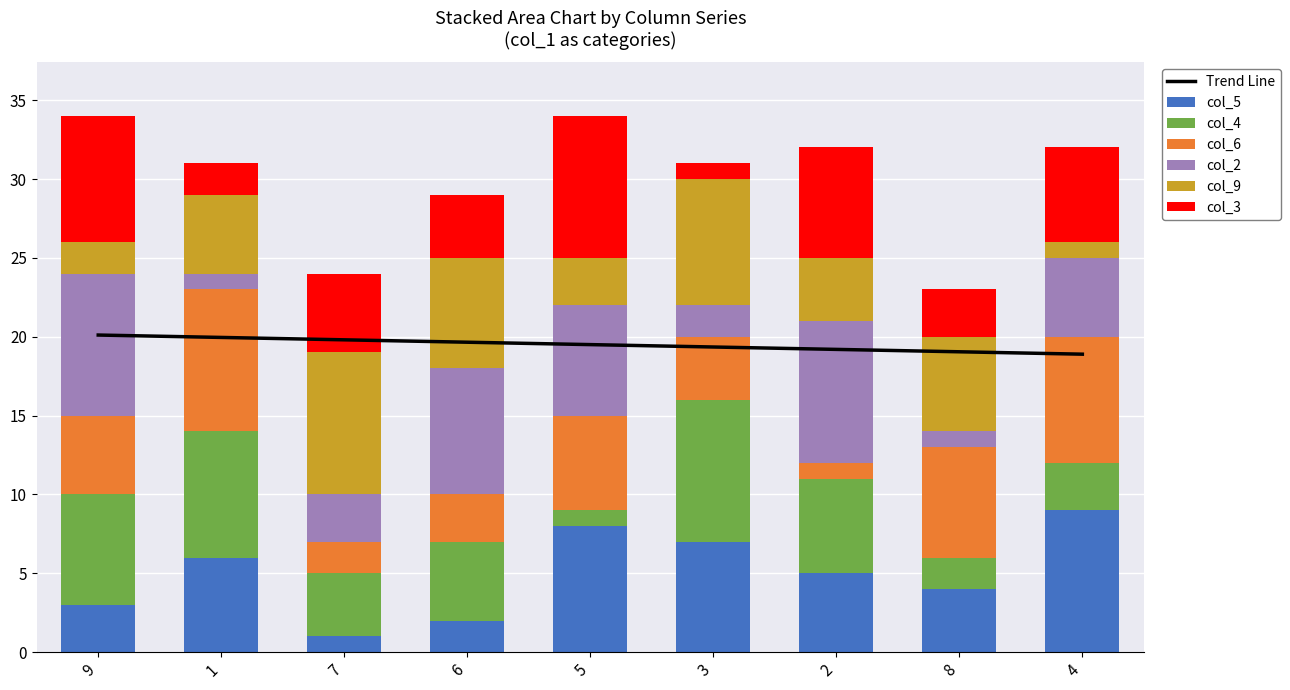

Is it true that col_6 equals 7 at 8?

True